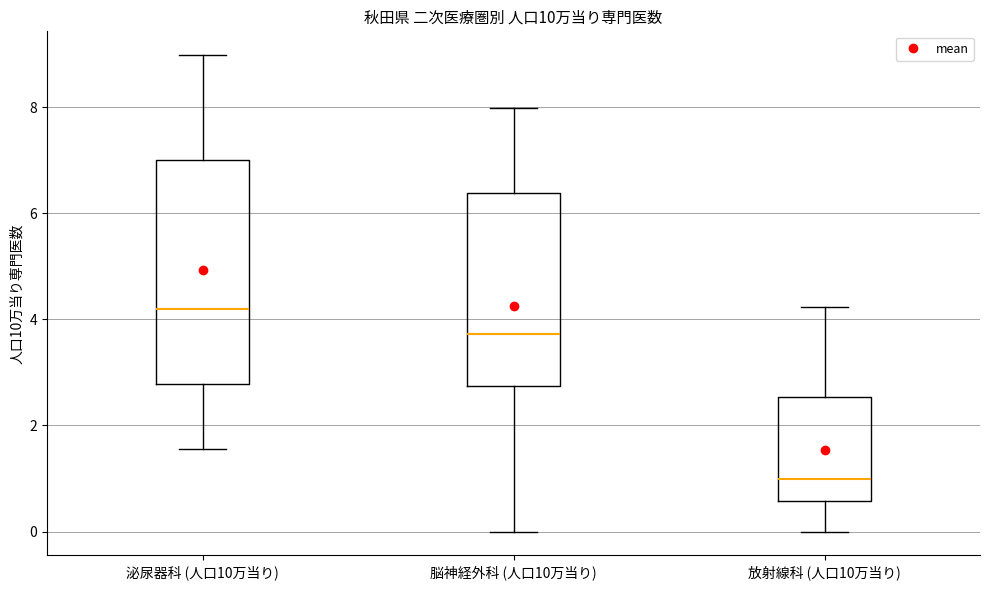

Where does the median line of the box for 放射線科 (人口10万当り) sit on the y-axis? The values are not printed on the chart, so give them approximately, as read against the axis.

1.0